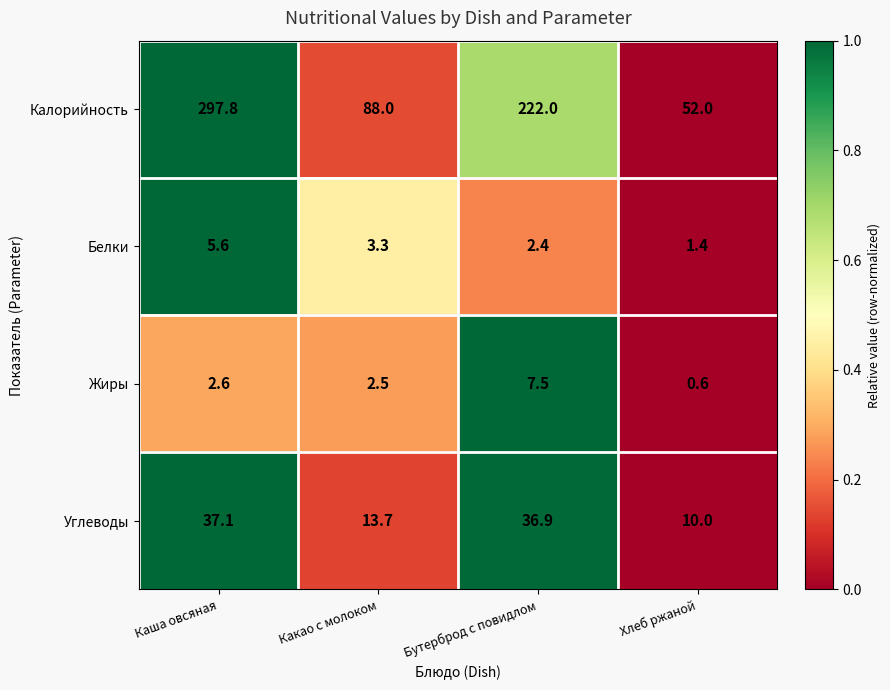

The value of Жиры at Какао с молоком is 2.5. True or false?

True